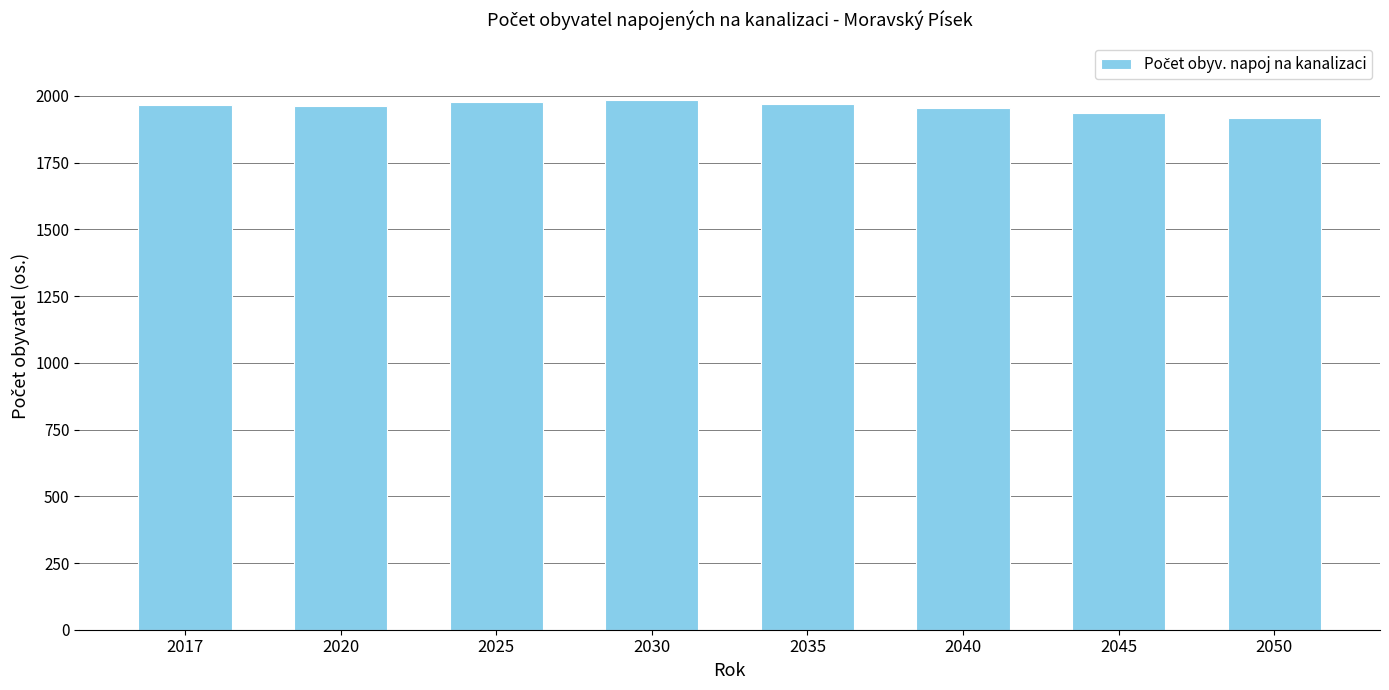

What is the sum of all values?

15670